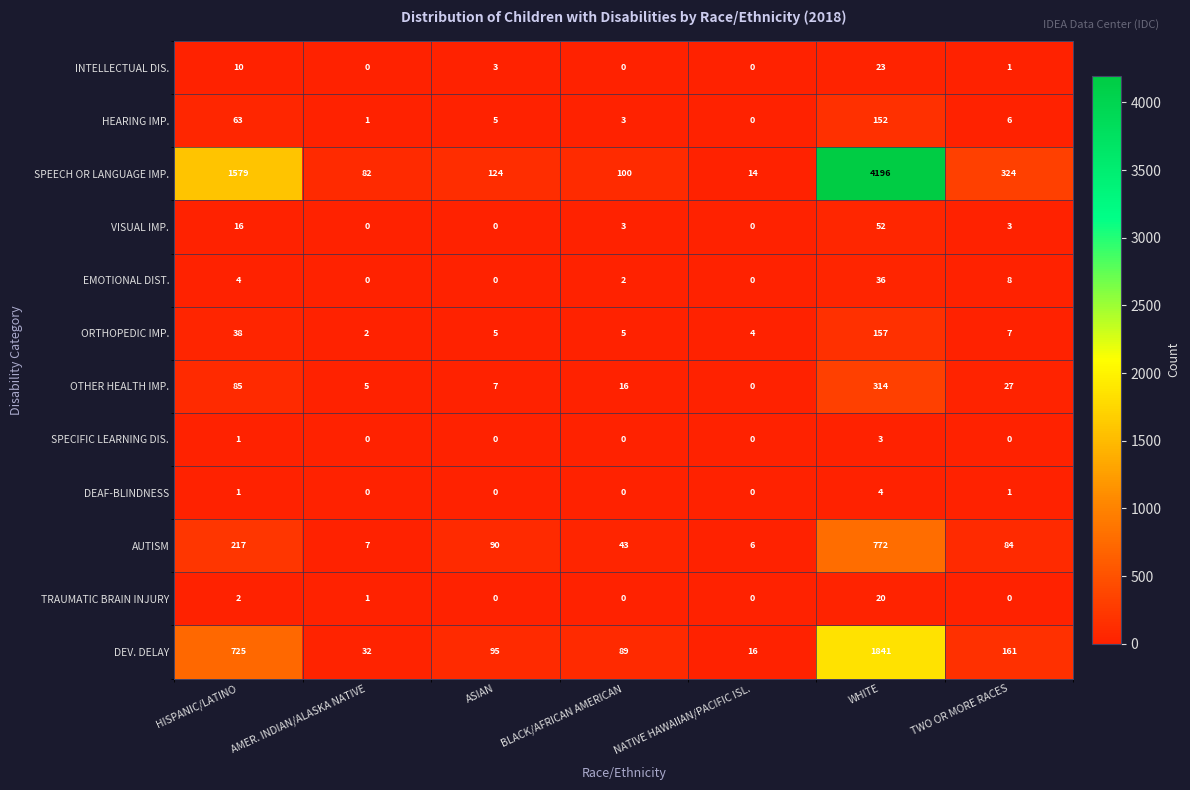

Which series has the largest range (max minus min)?

SPEECH OR LANGUAGE IMP.